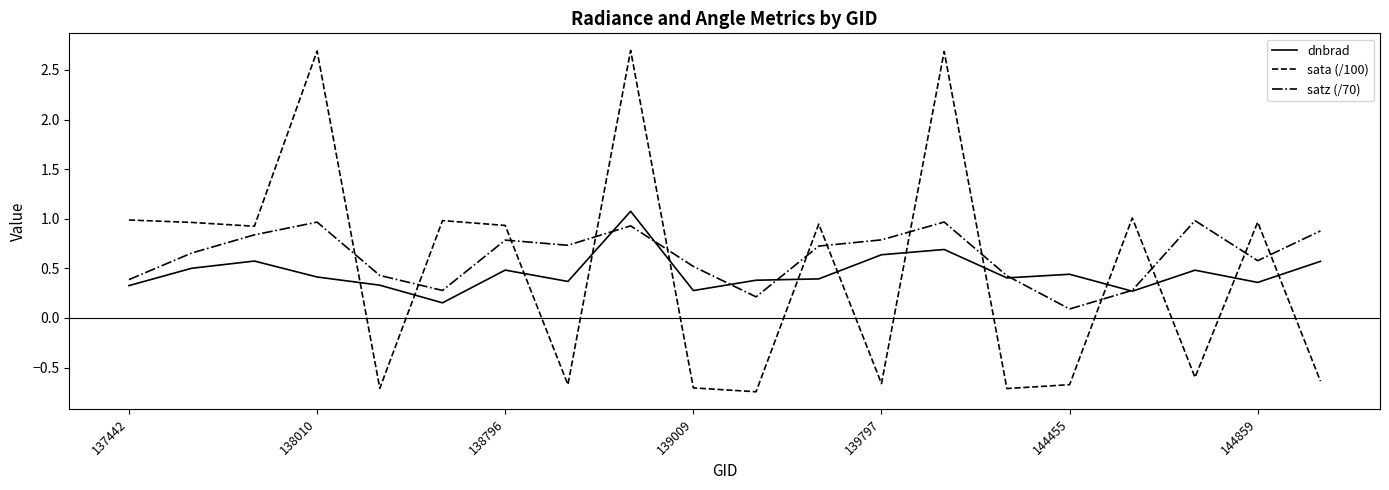

Which series has the largest range (max minus min)?

sata (/100)